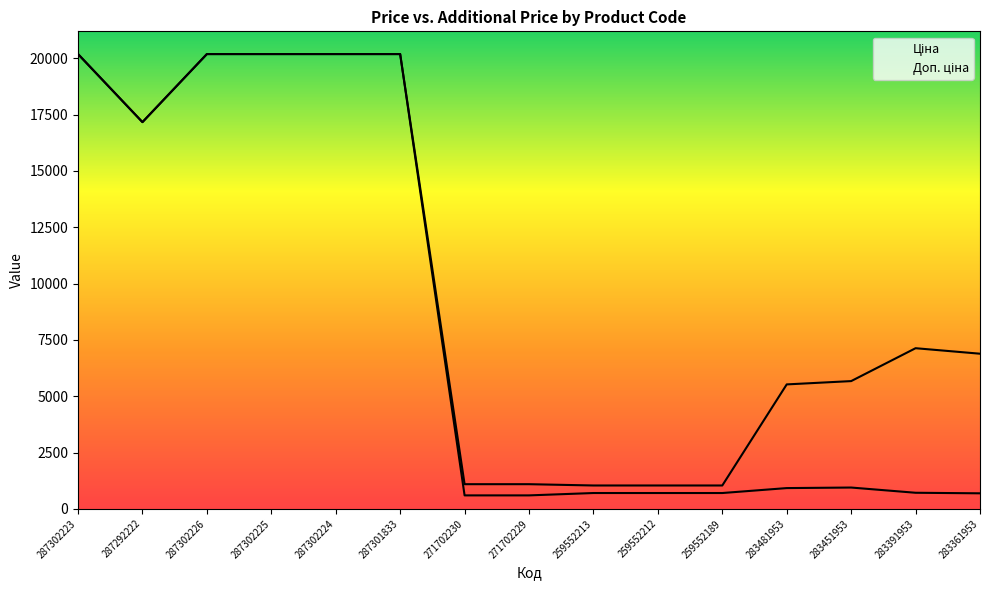

True or false: Доп. ціна and Ціна cross at least once.

False